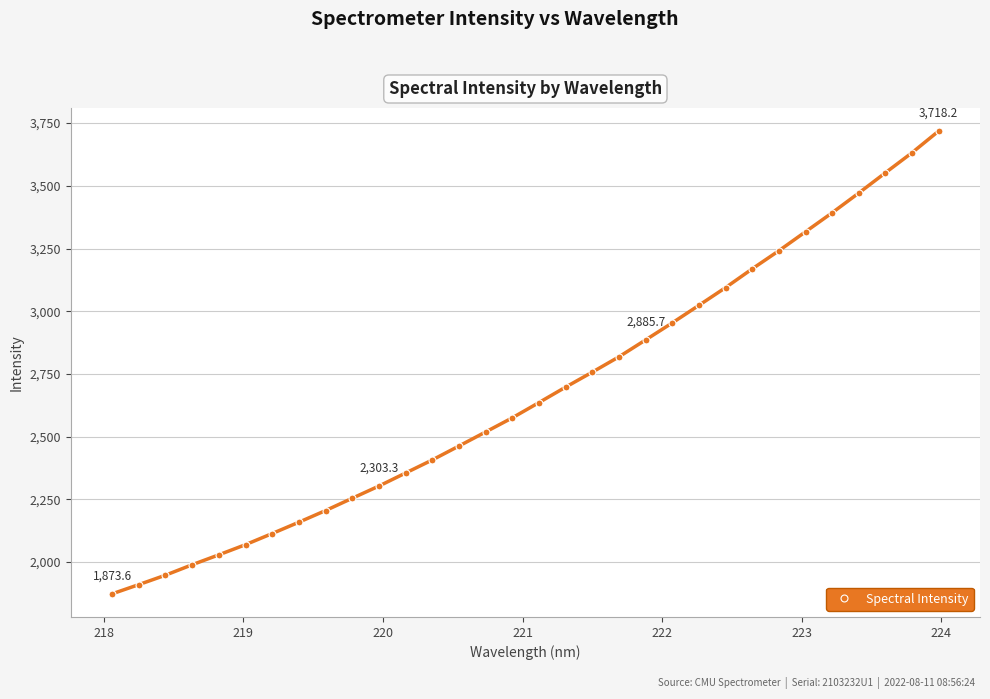

How many data points does each series have?

32